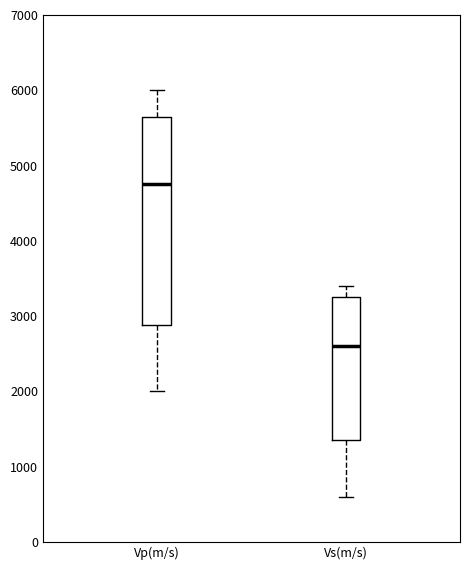

Reading left to right, read every box against the y-axis: the position of its median line, the range the box covers, and the ends of its whiskers. The values are not printed on the chart, so give them approximately, as read against the axis.

Vp(m/s): median 4800, box 2900 to 5700, whiskers 2000 to 6000
Vs(m/s): median 2600, box 1400 to 3300, whiskers 600 to 3400